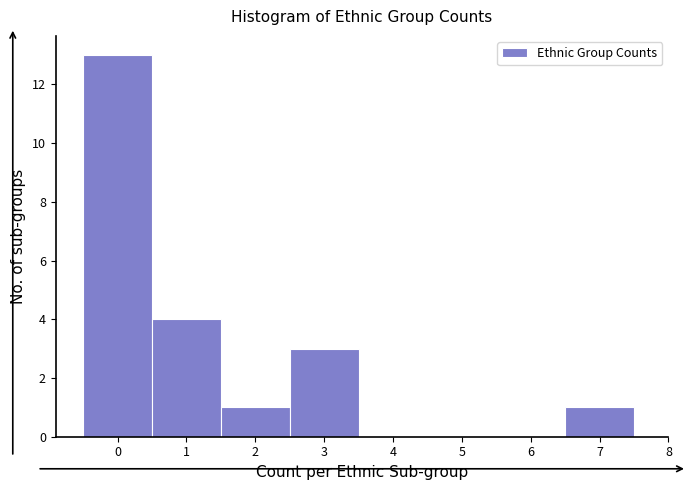

Reading left to right, transcribe this chart: for each bar, give the range it covers on the x-axis and its height. The values are not printed on the chart, so give them approximately, as read against the axis.

-0.5 to 0.5: 13
0.5 to 1.5: 4
1.5 to 2.5: 1
2.5 to 3.5: 3
3.5 to 4.5: 0
4.5 to 5.5: 0
5.5 to 6.5: 0
6.5 to 7.5: 1